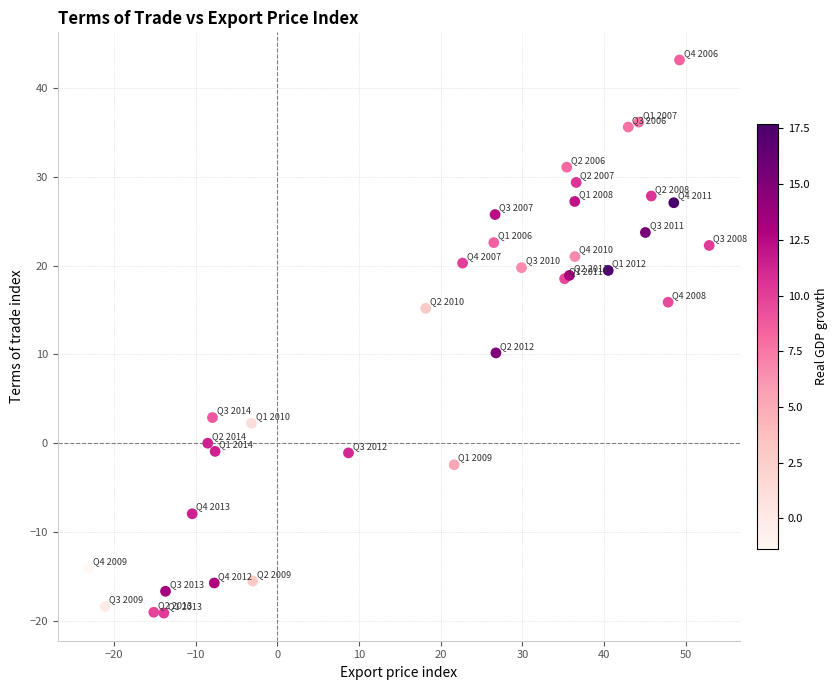

What Y value in the scatter plot is closest to 12?

10.2